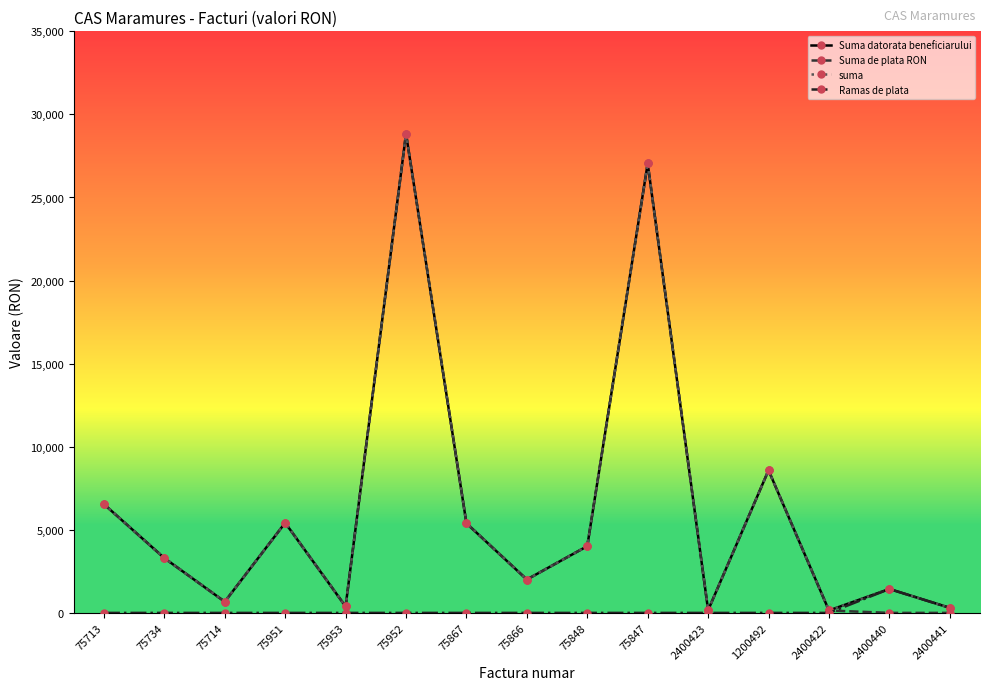

Reading left to right, list all the values displayed in this chart.

Suma datorata beneficiarului: 75713=6543.2	75734=3298.1	75714=672.8	75951=5421.9	75953=388.6	75952=28836.3	75867=5393.4	75866=2007.5	75848=4017.9	75847=27049.5	2400423=161.3	1200492=8581.6	2400422=145.1	2400440=1439.5	2400441=304.0
Suma de plata RON: 75713=6543.2	75734=3298.1	75714=672.8	75951=5421.9	75953=388.6	75952=28836.3	75867=5393.4	75866=2007.5	75848=4017.9	75847=27049.5	2400423=161.3	1200492=8581.6	2400422=145.1	2400440=0.0	2400441=0.0
suma: 75713=6543.2	75734=3298.1	75714=672.8	75951=5421.9	75953=388.6	75952=28836.3	75867=5393.4	75866=2007.5	75848=4017.9	75847=27049.5	2400423=161.3	1200492=8581.6	2400422=145.1	2400440=1439.5	2400441=304.0
Ramas de plata: 75713=0.0	75734=0.0	75714=0.0	75951=0.0	75953=0.0	75952=0.0	75867=0.0	75866=0.0	75848=0.0	75847=0.0	2400423=0.0	1200492=0.0	2400422=0.0	2400440=1439.5	2400441=304.0